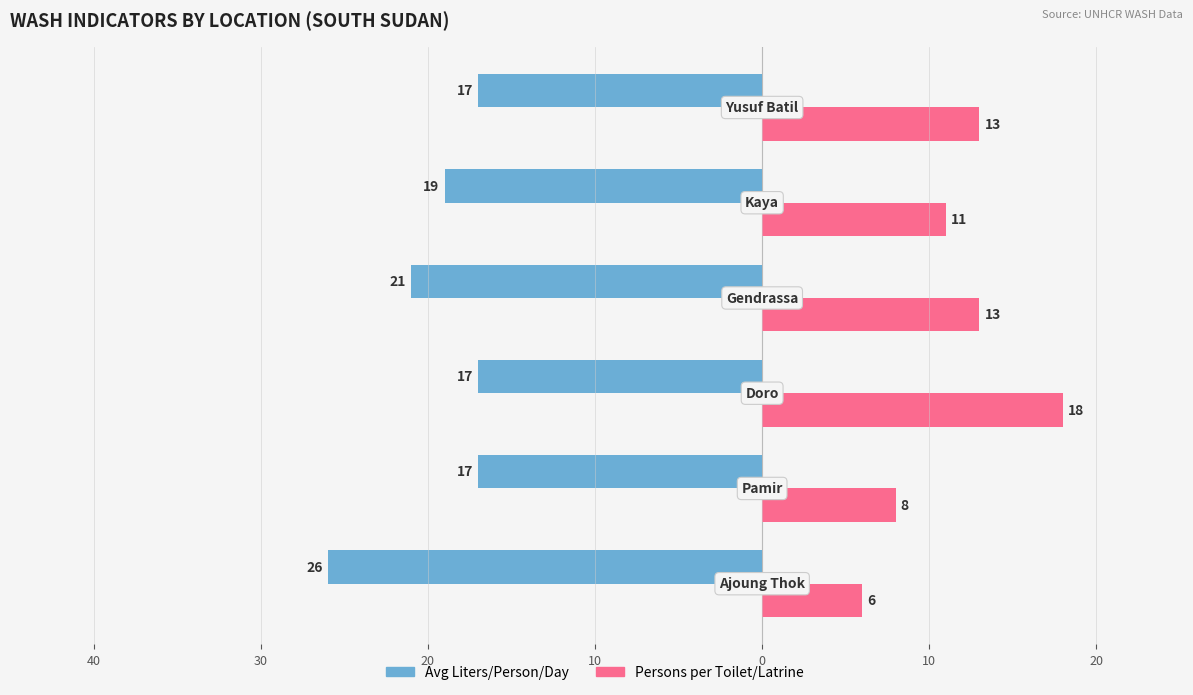

What are all the series names shown in the legend?

Avg Liters/Person/Day, Persons per Toilet/Latrine